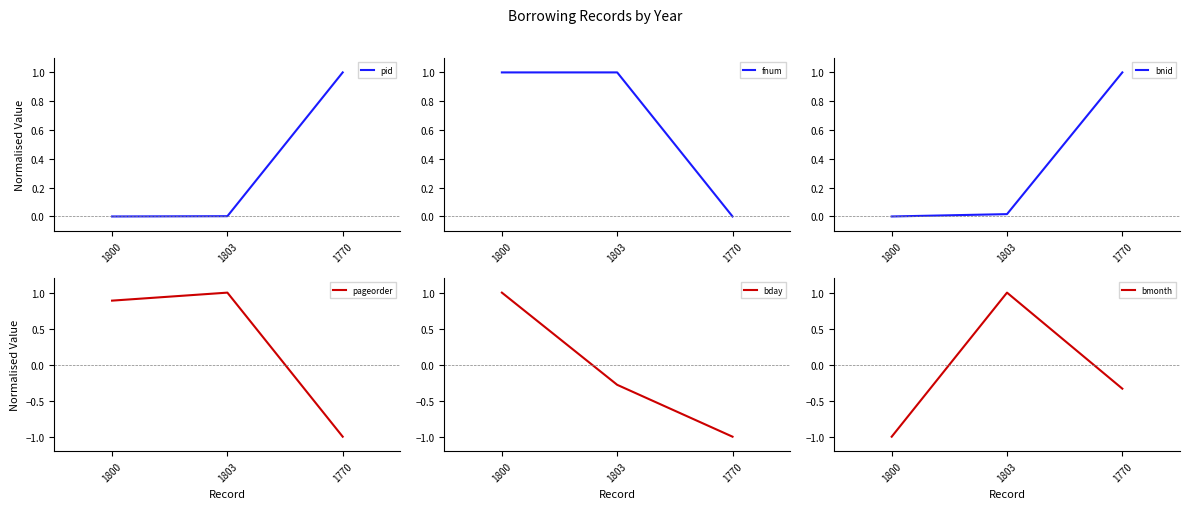

What are all the series names shown in the legend?

pid, fnum, bnid, pageorder, bday, bmonth